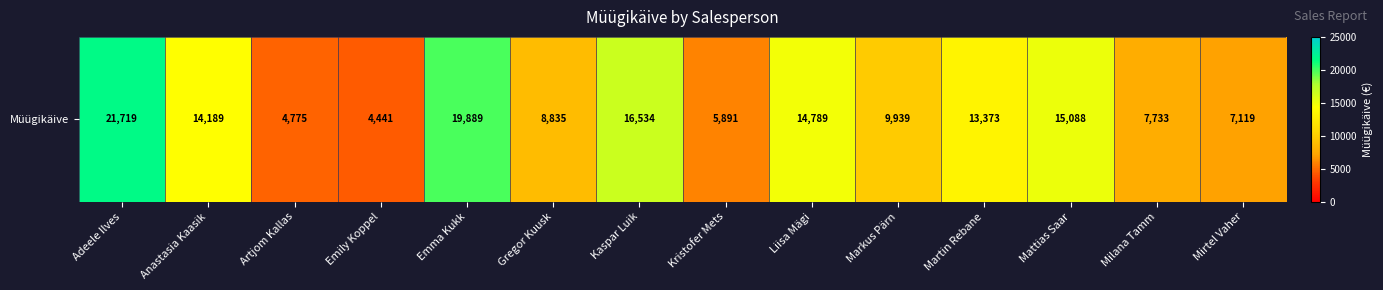

Reading left to right, transcribe all the data shown in this chart.

Adeele Ilves=21719	Anastasia Kaasik=14189	Artjom Kallas=4775	Emily Koppel=4441	Emma Kukk=19889	Gregor Kuusk=8835	Kaspar Luik=16534	Kristofer Mets=5891	Liisa Mägi=14789	Markus Pärn=9939	Martin Rebane=13373	Mattias Saar=15088	Milana Tamm=7733	Mirtel Vaher=7119